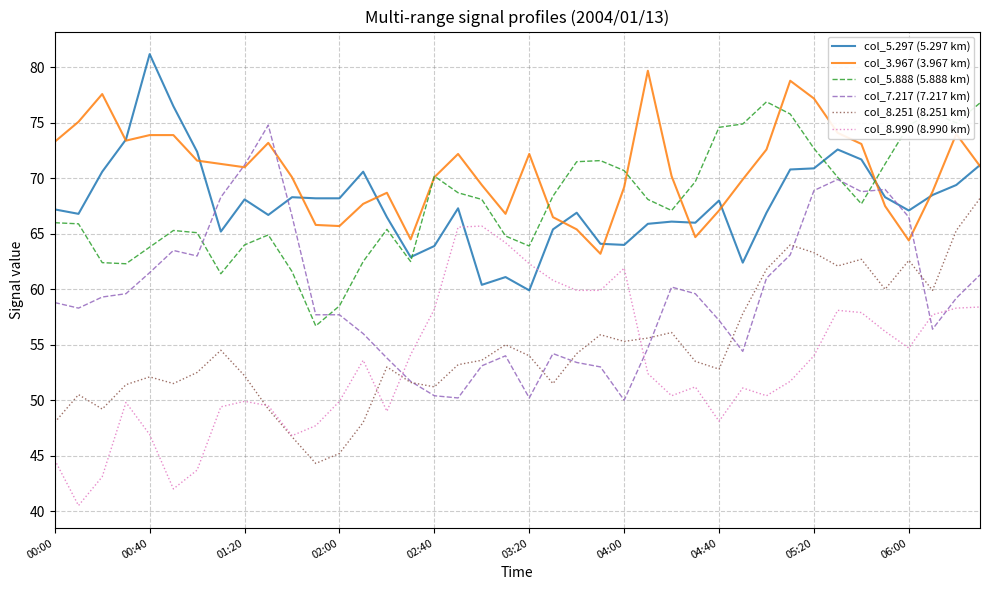

What is the minimum value shown in the chart?

40.5